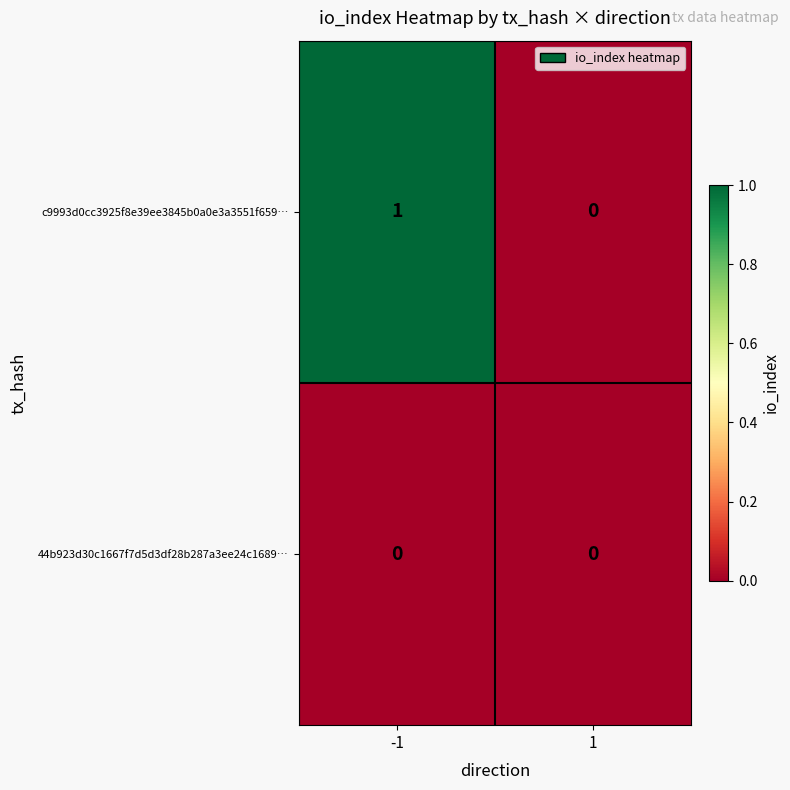

Which series changed the most between -1 and 1?

c9993d0cc3925f8e39ee3845b0a0e3a3551f659…